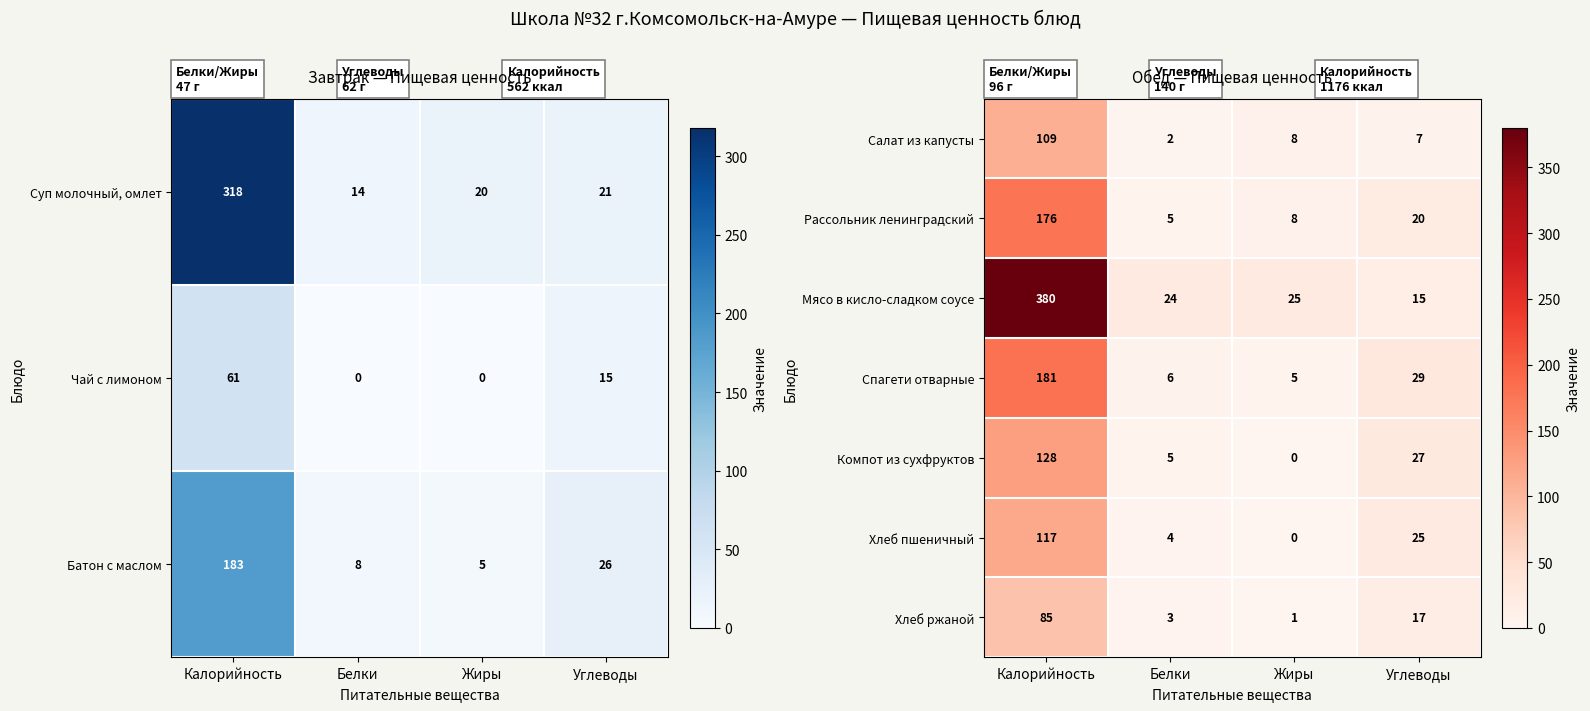

What is the difference between the maximum and second lowest values in the Мясо в кисло-сладком соусе series?

356